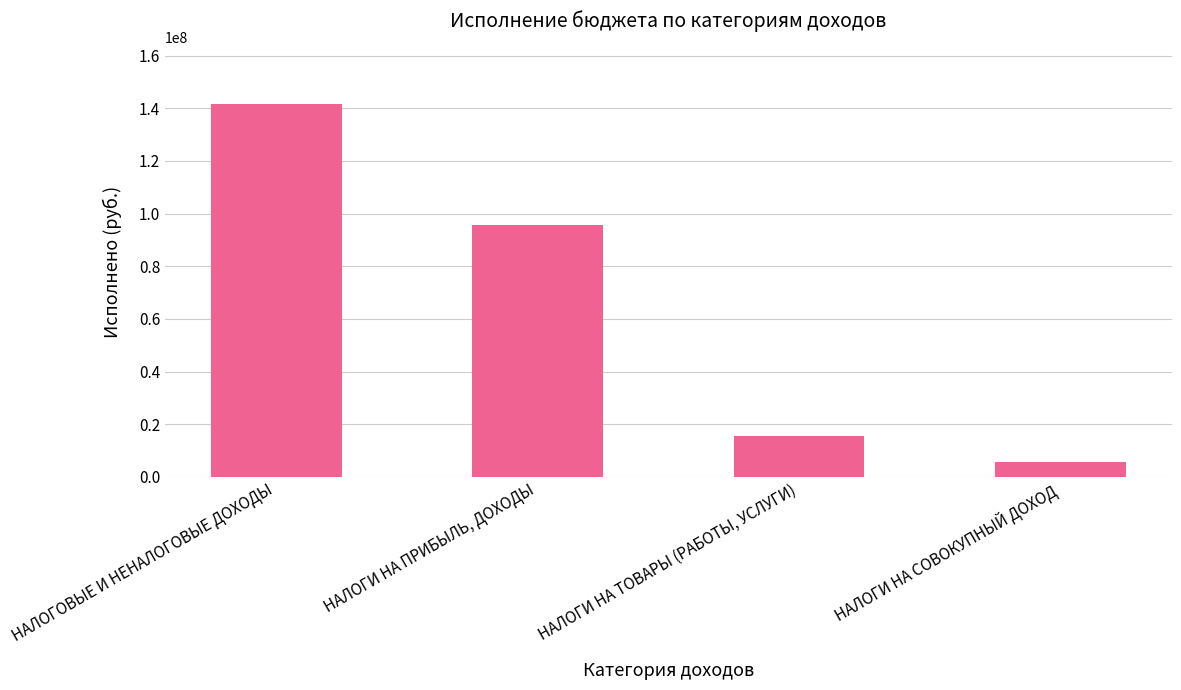

Reading left to right, what are all the values shown in this chart?

НАЛОГОВЫЕ И НЕНАЛОГОВЫЕ ДОХОДЫ=141765165.5	НАЛОГИ НА ПРИБЫЛЬ, ДОХОДЫ=95778644.9	НАЛОГИ НА ТОВАРЫ (РАБОТЫ, УСЛУГИ)=15488621.5	НАЛОГИ НА СОВОКУПНЫЙ ДОХОД=5514991.2